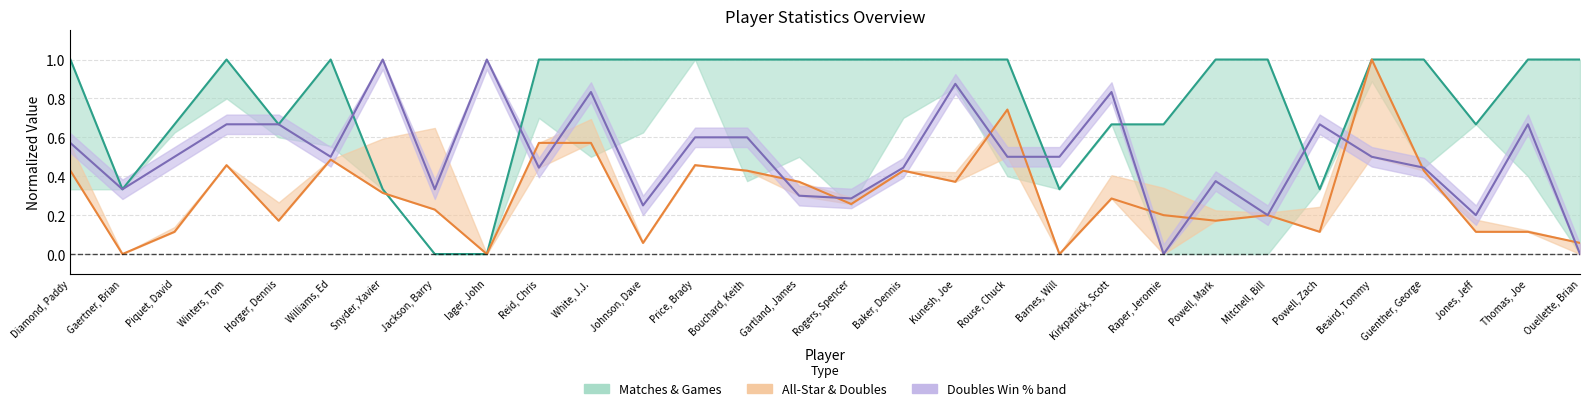

Between Jackson, Barry and Guenther, George, which series saw the biggest shift?

Matches Played